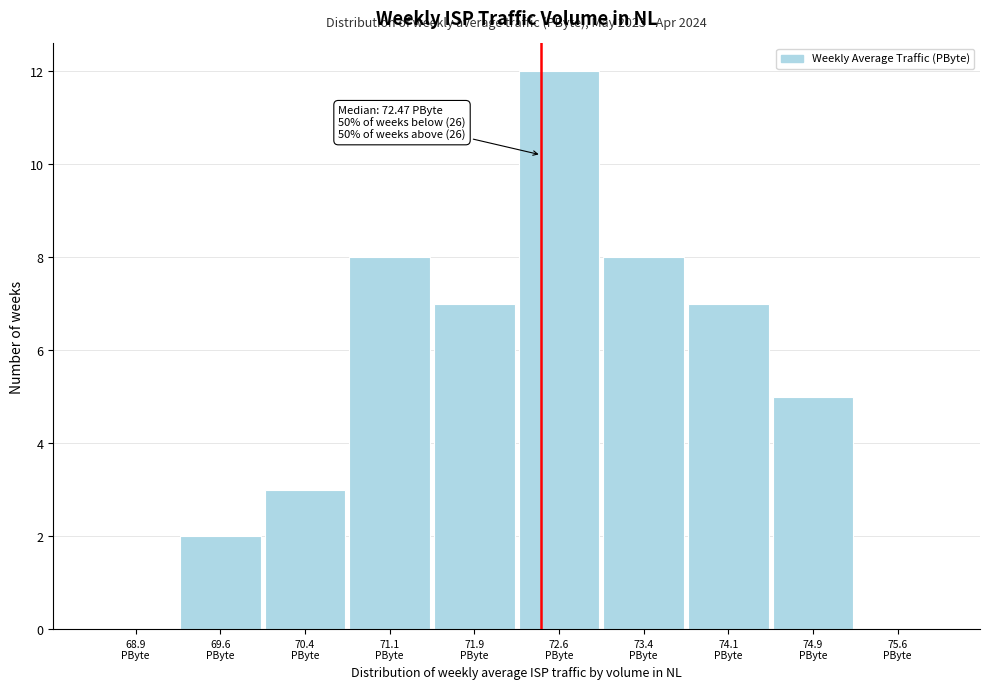

Over which range of the x-axis is the bar tallest?

72.25 to 73.00